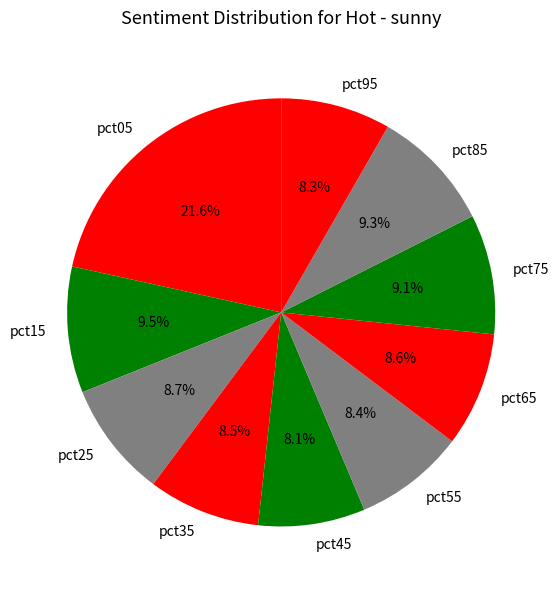

What percentage is the pct05 slice, to the nearest percent?

22%